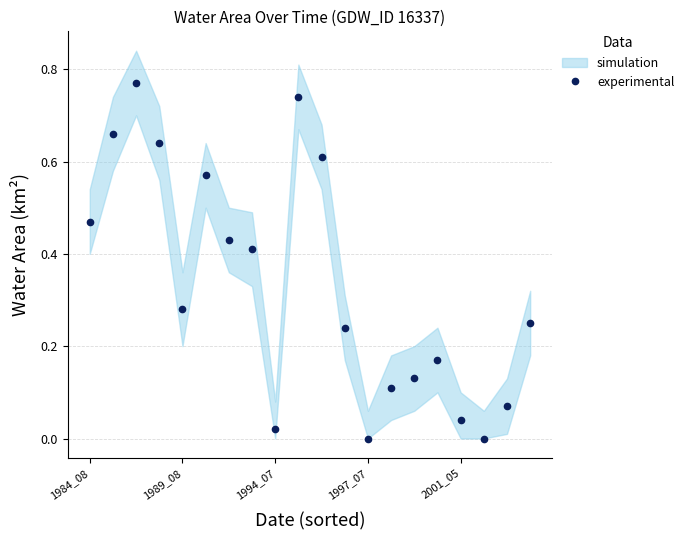

How many interior local peaks does the experimental series have?

4